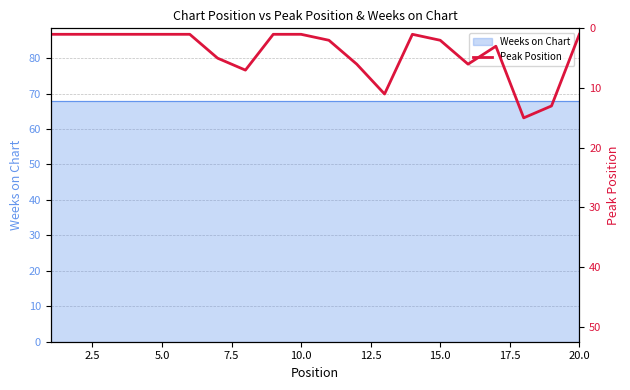

How many values exceed 2?

8